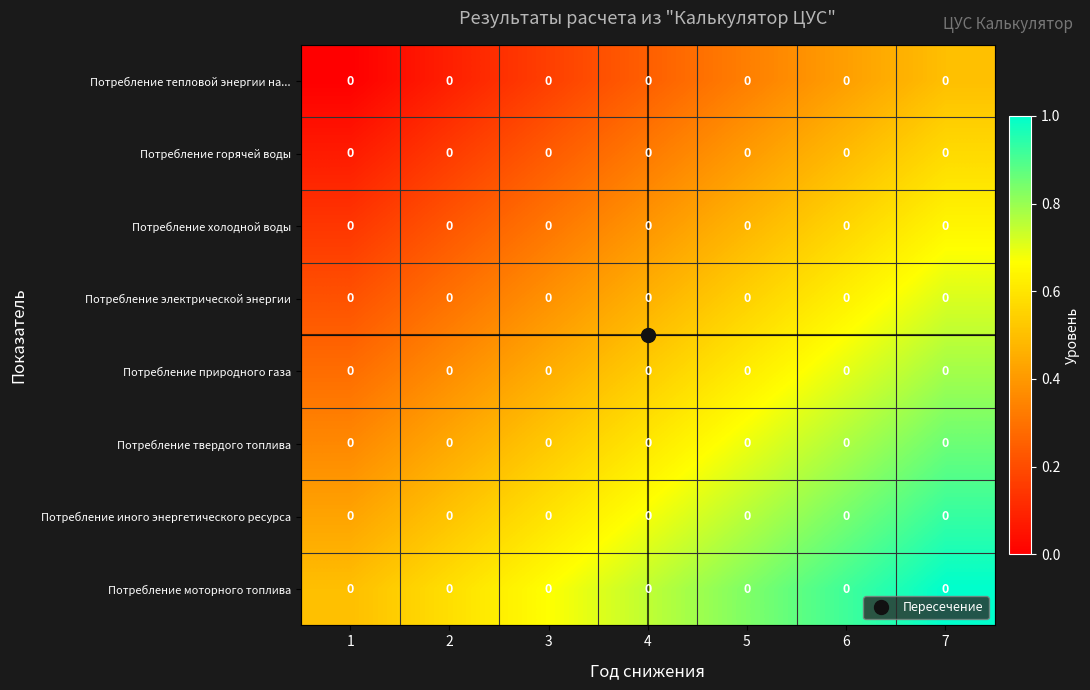

At which category is the sum across all series the highest?

7